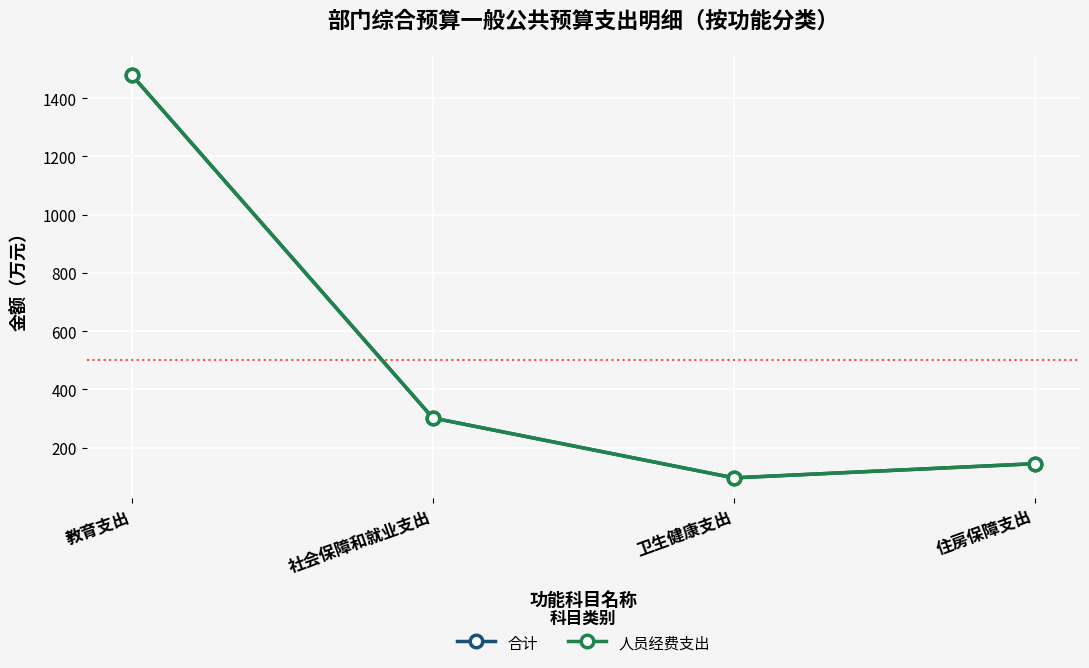

Is the value of 人员经费支出 at 社会保障和就业支出 greater than the value of 合计 at 社会保障和就业支出?

No